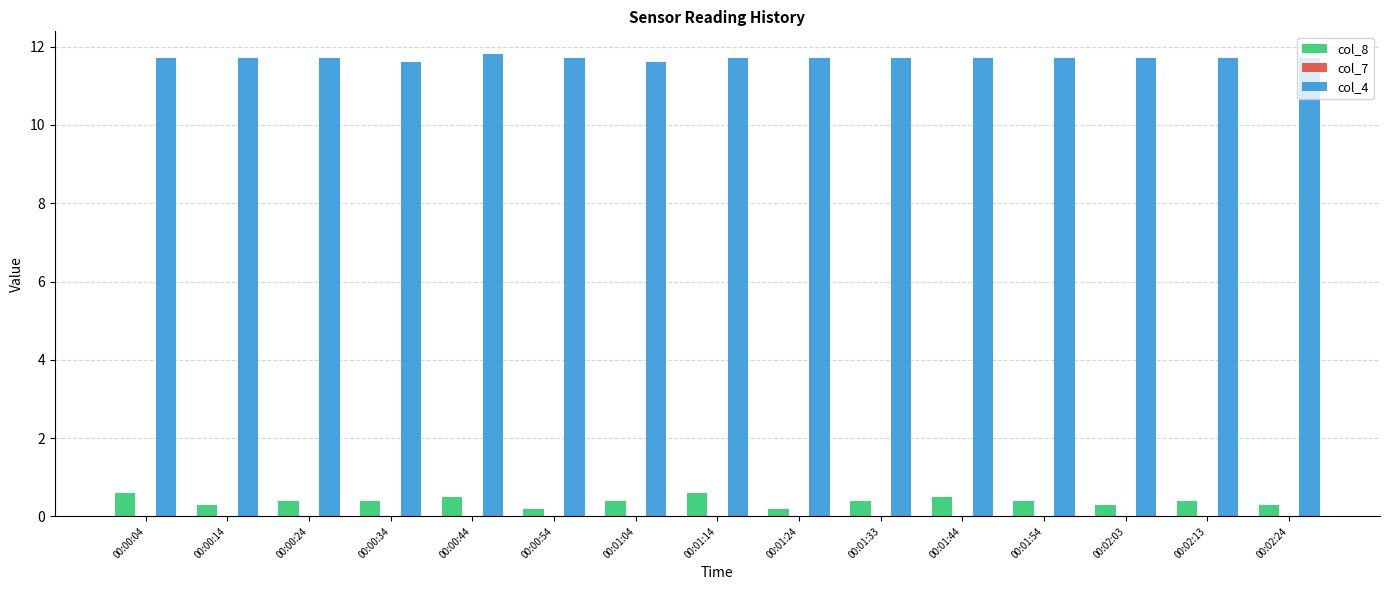

At which category does the chart reach its peak across all series?

00:00:44